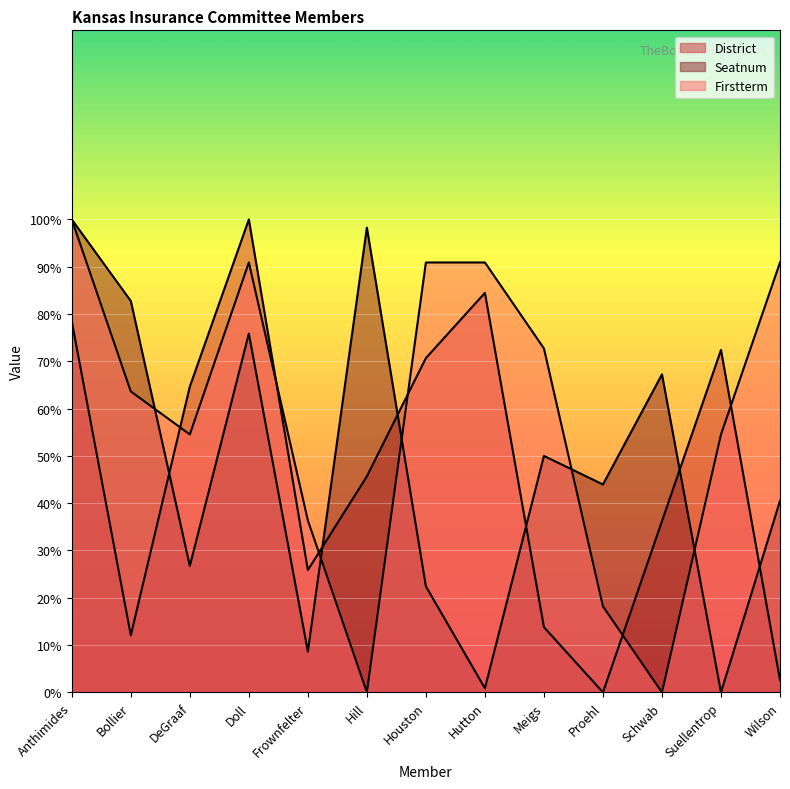

What is the value of the Firstterm point at the 4th from the left?

90.9